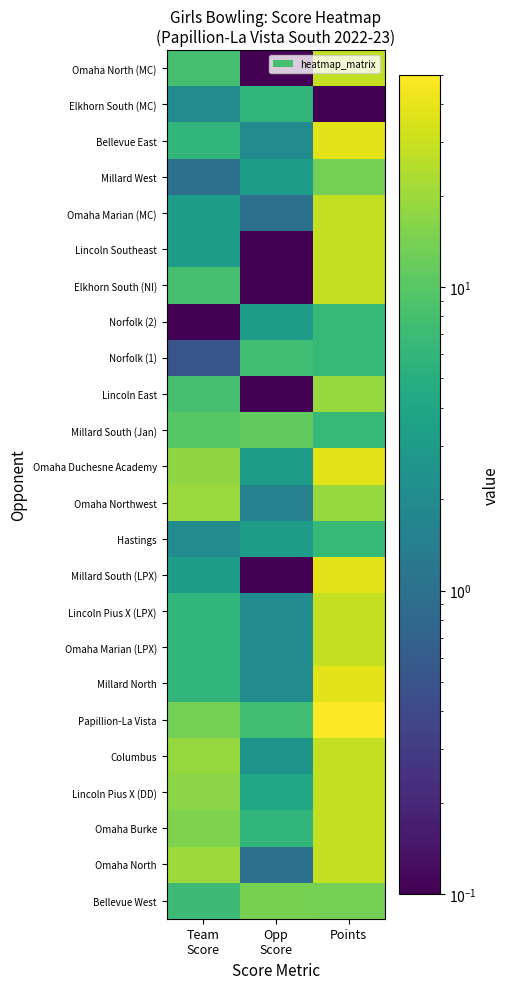

At which category does the chart reach its minimum across all series?

Opp
Score